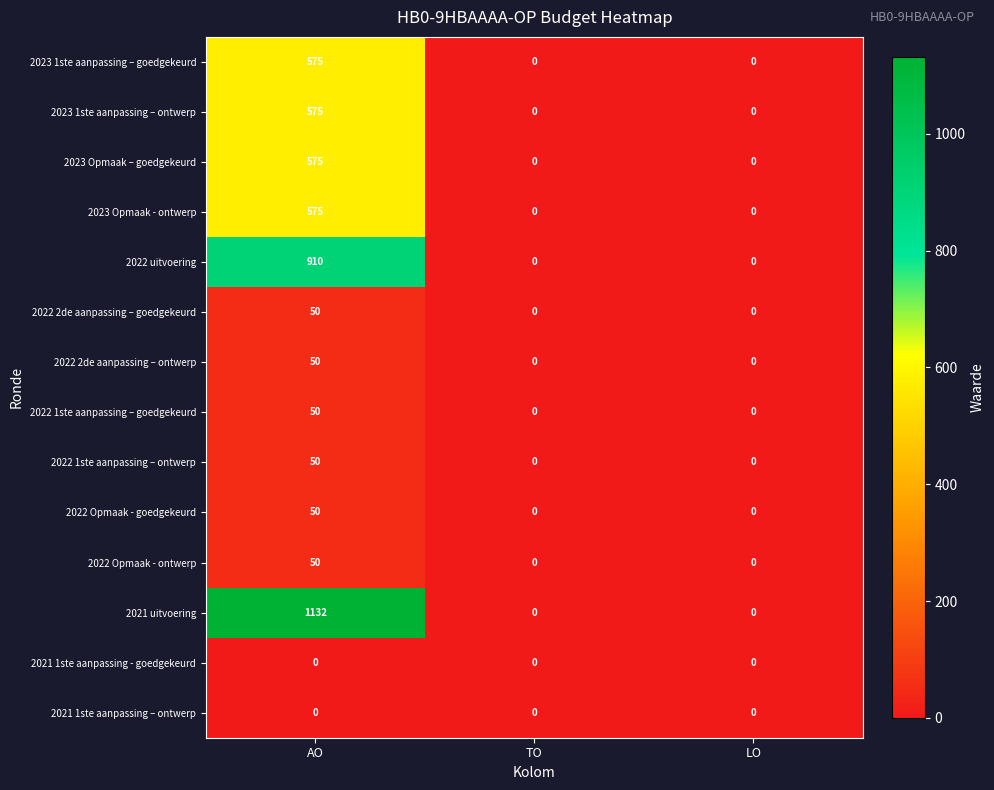

What is the maximum value shown in the chart?

1132